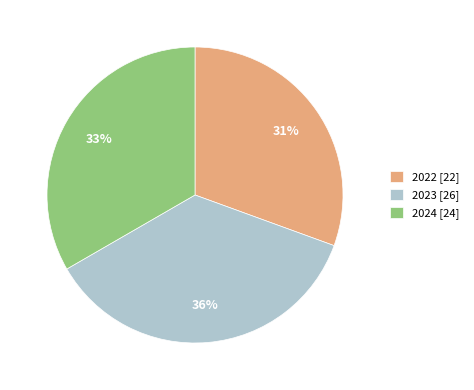

Which category has the smallest portion of the pie?

2022